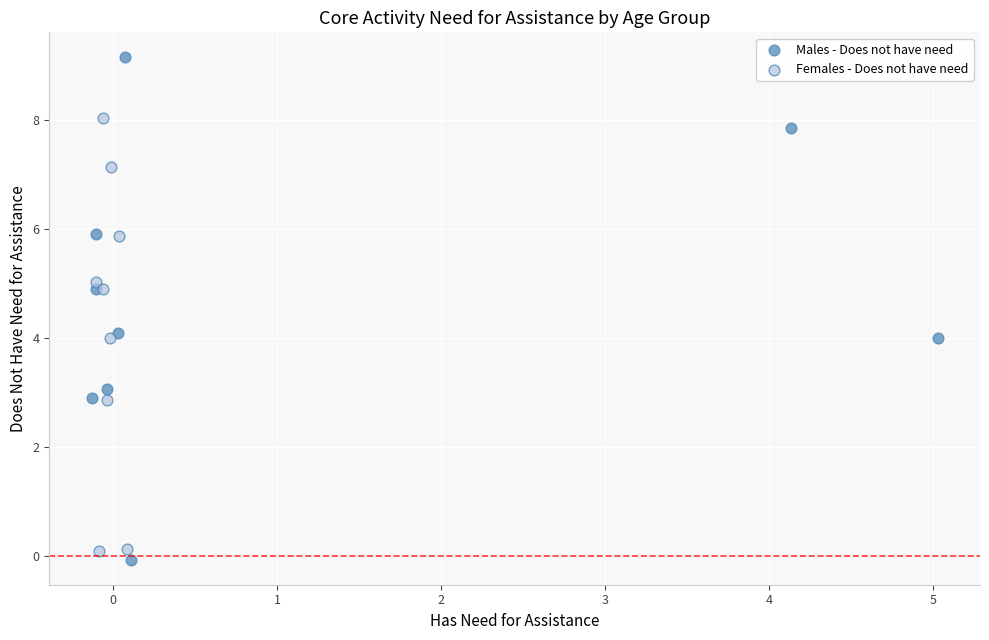

Which series has the widest spread of Y values?

Males - Does not have need